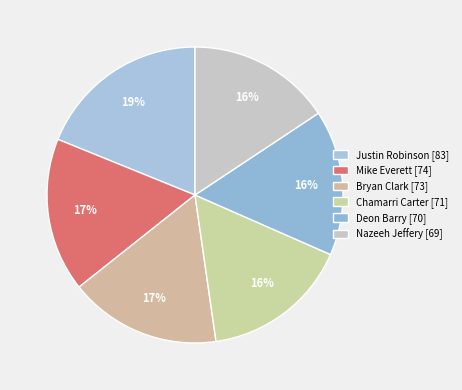

What percentage is NOT represented by Bryan Clark?

83.4%